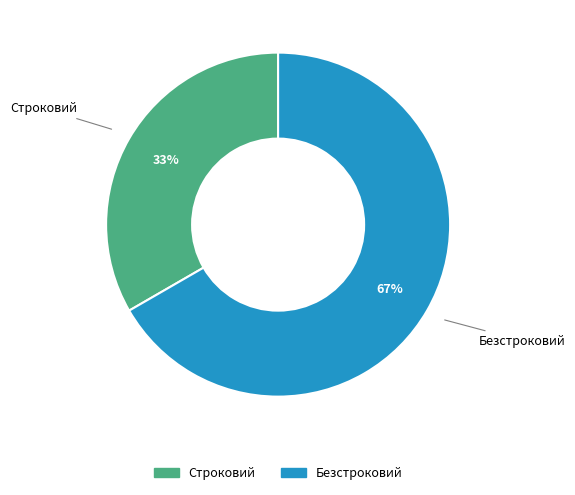

What percentage is the Безстроковий slice, to the nearest percent?

67%